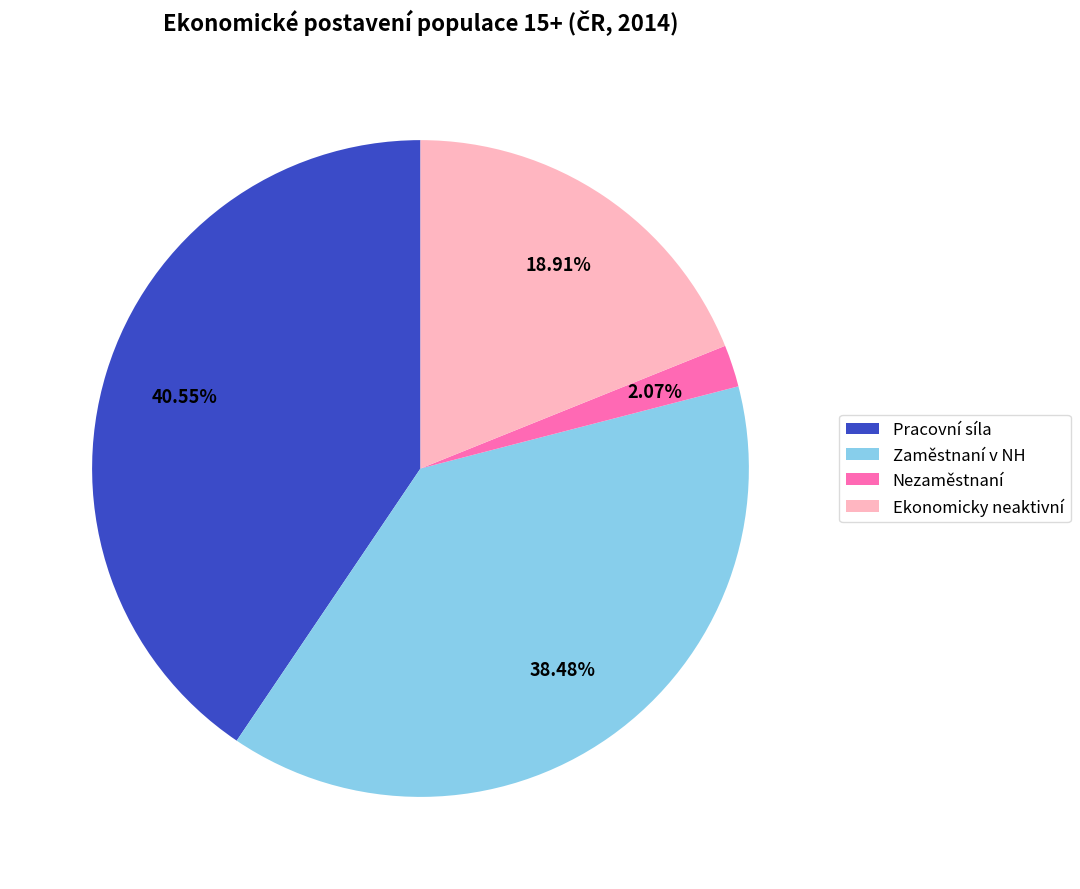

Is the sum of Nezaměstnaní and Pracovní síla greater than half?

No